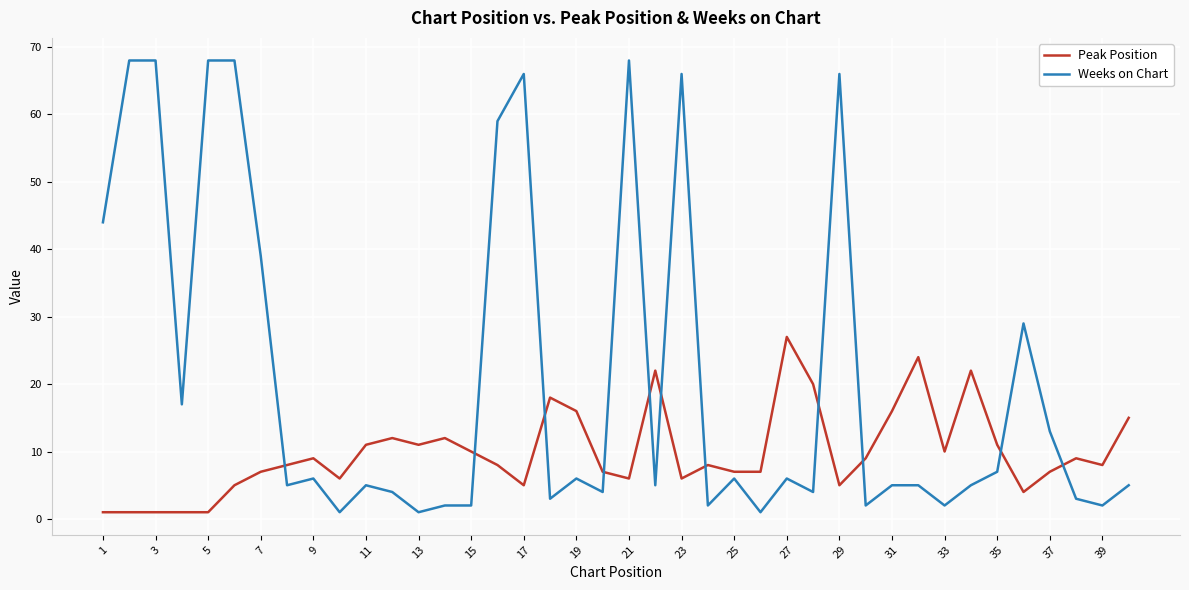

Which series has the widest spread of values?

Weeks on Chart